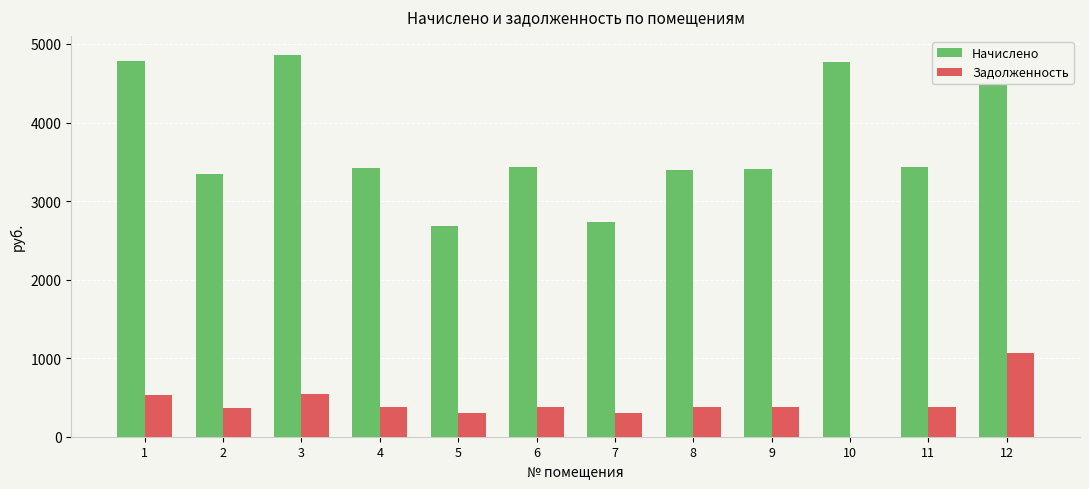

How many groups of bars are there?

12